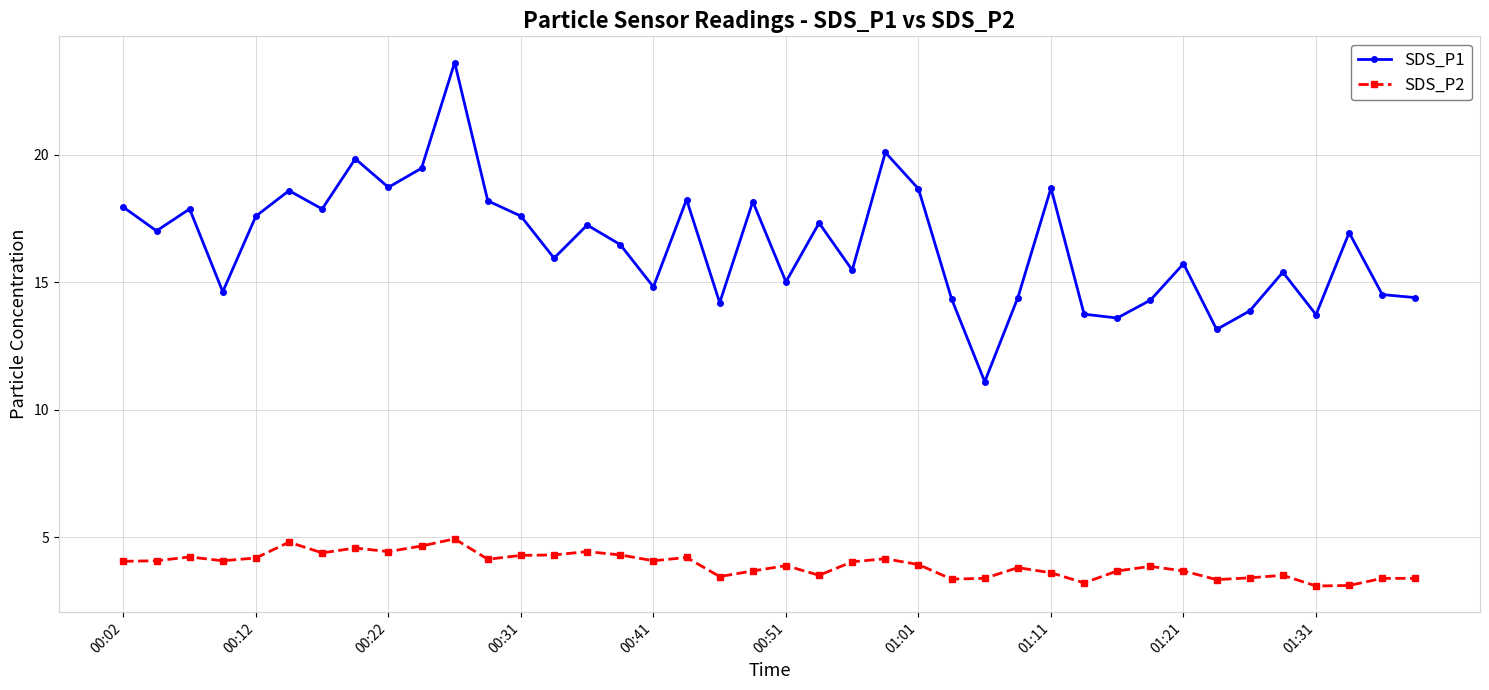

Count the number of categories in the chart.

40